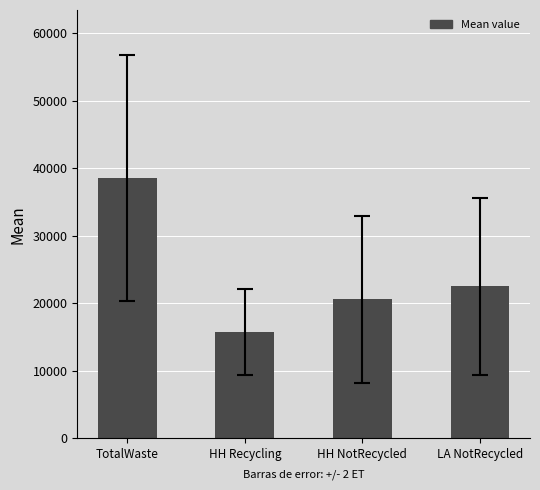

Is it true that the value at TotalWaste is 38543.5?

True